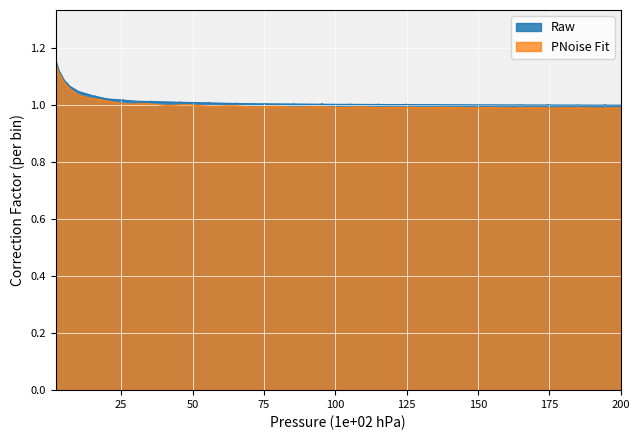

True or false: PNoise Fit and Raw cross at least once.

False